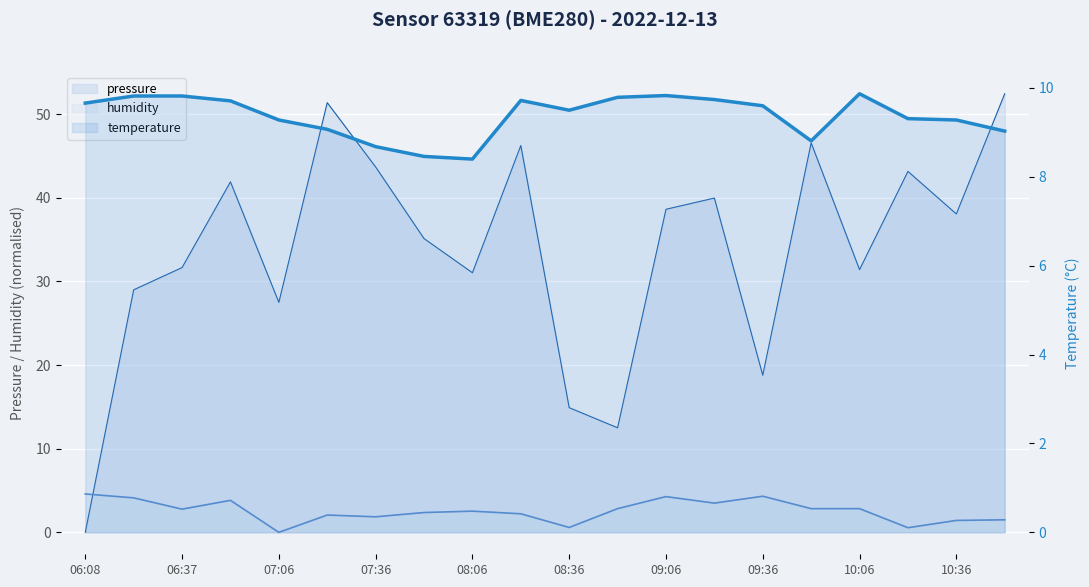

At 07:52, list the series in order from largest to smallest.

pressure, temperature, humidity